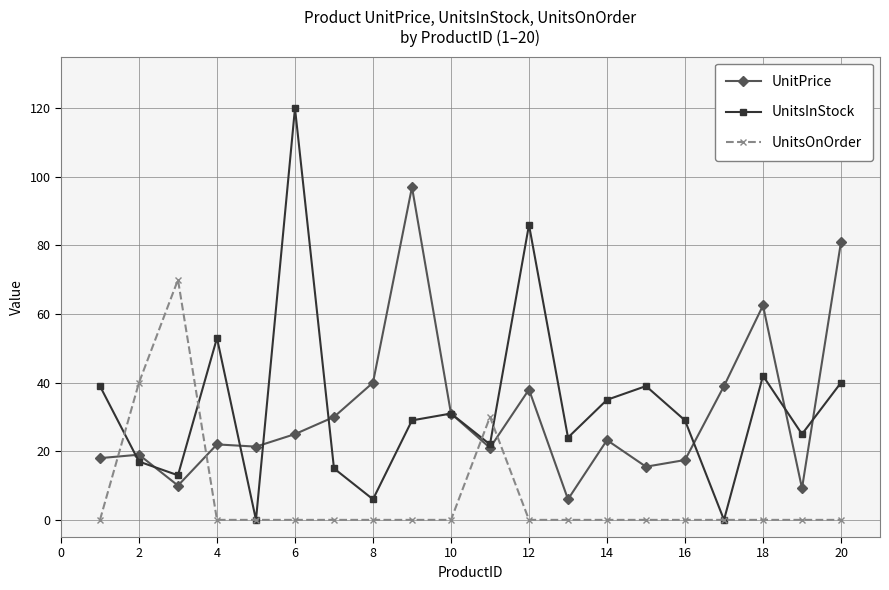

What is the value of the UnitPrice point at the 19th from the left?

9.2